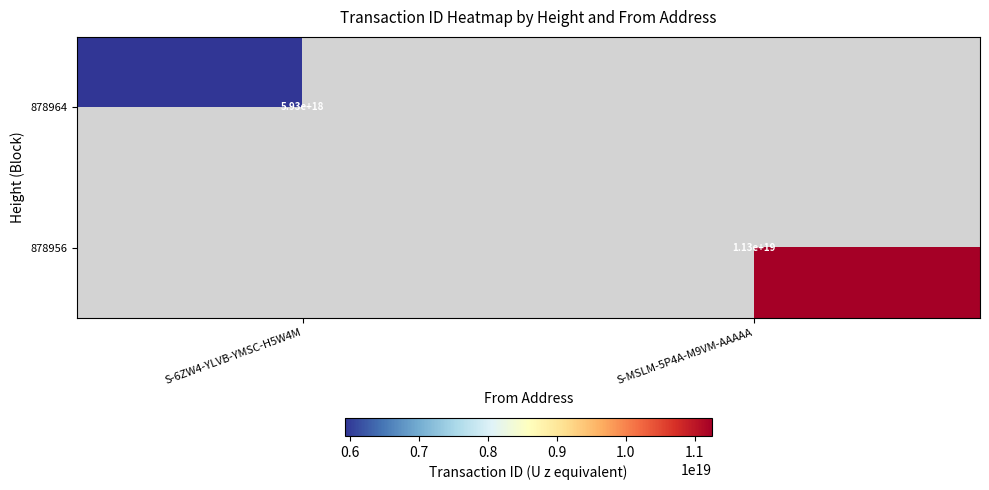

True or false: 878964 has a value of 3181683422673530880 at S-6ZW4-YLVB-YMSC-H5W4M.

False